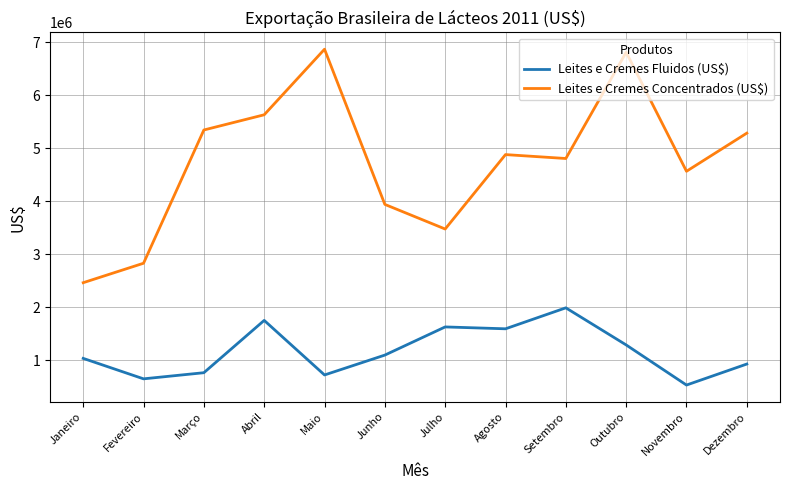

Which series has the widest spread of values?

Leites e Cremes Concentrados (US$)